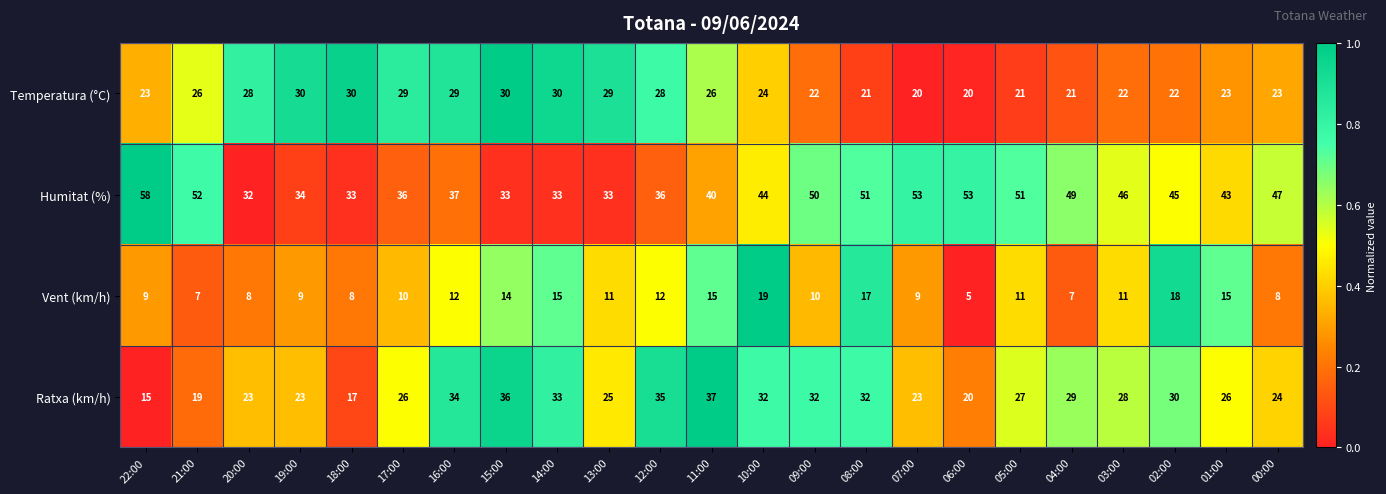

At which category is the sum across all series the highest?

08:00